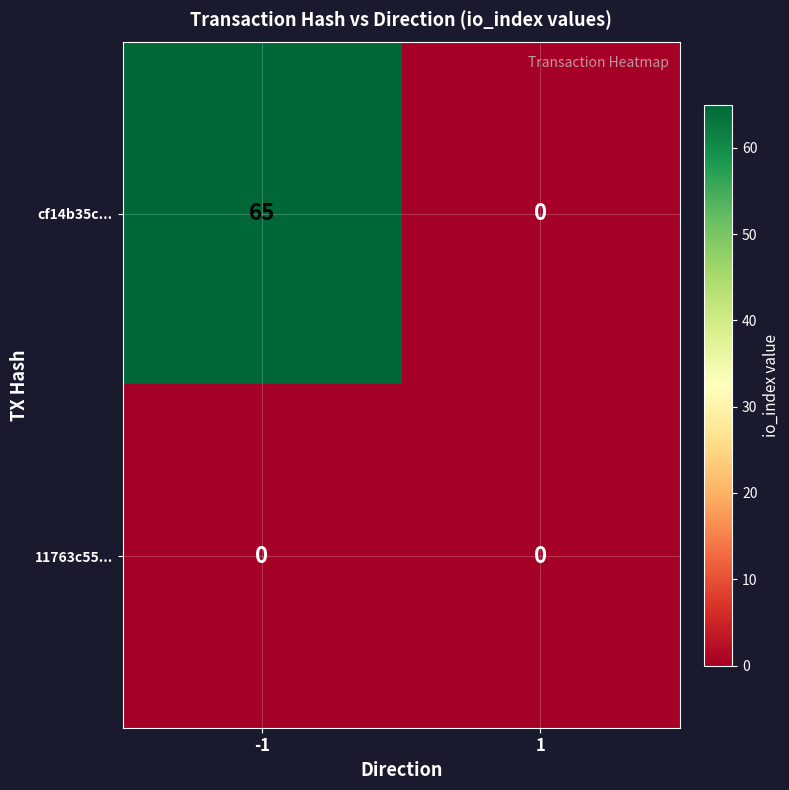

What is the total value across all series at -1?

65